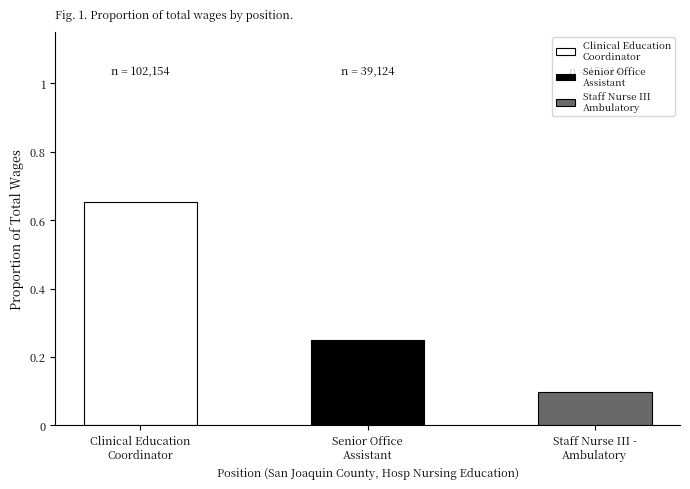

What is the sum of the values at Clinical Education
Coordinator and Staff Nurse III -
Ambulatory?

0.8